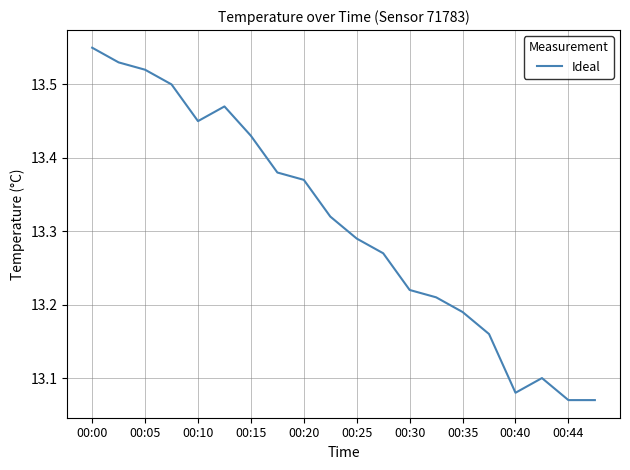

What is the difference between the maximum and minimum values?

0.5